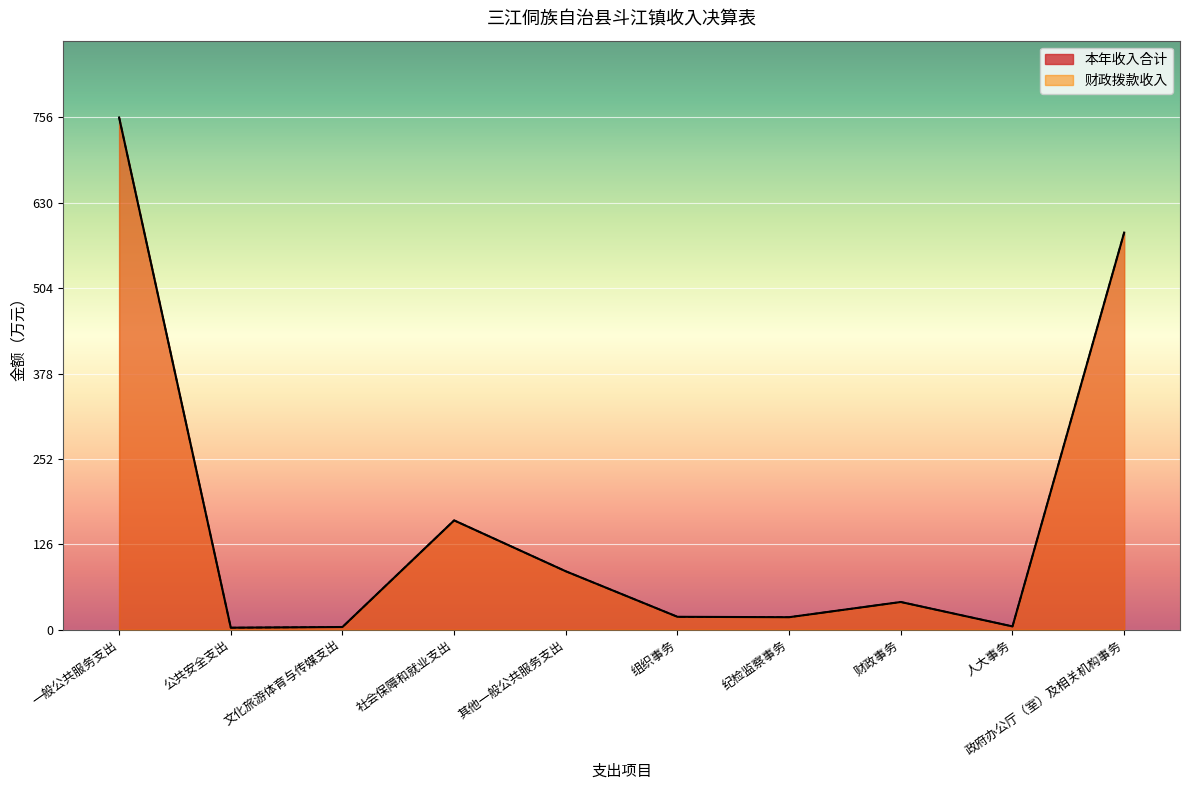

What is the maximum value shown in the chart?

756.3